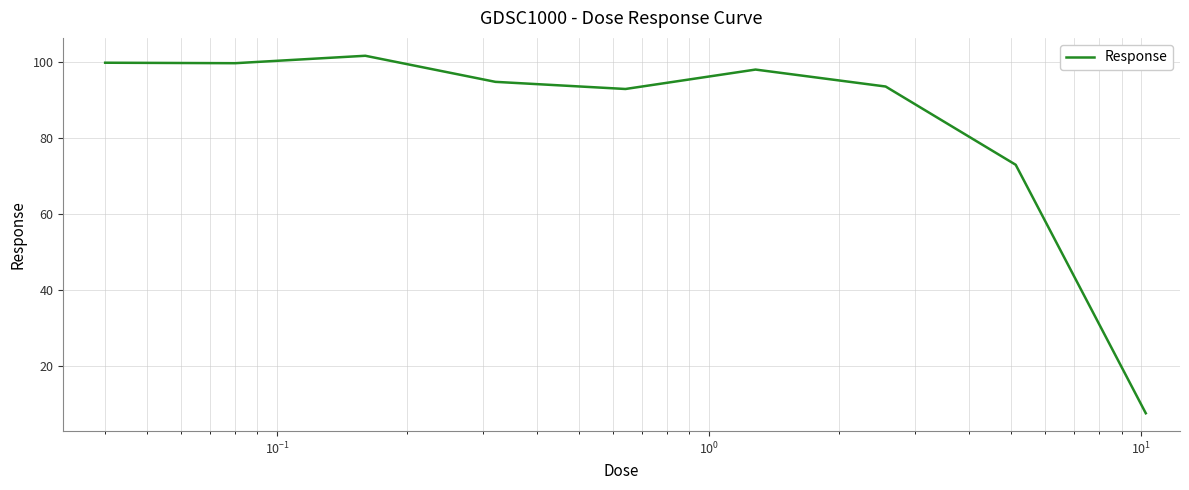

Does the chart have visible grid lines?

Yes